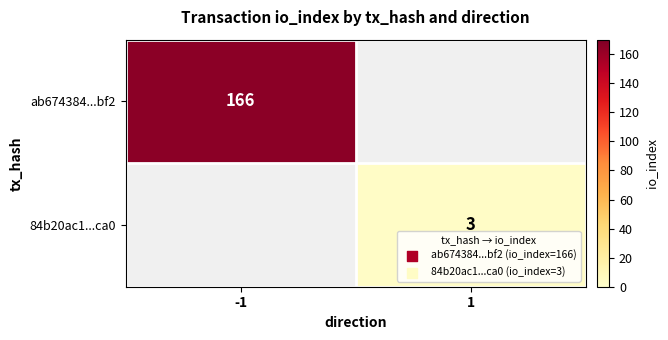

True or false: ab674384...bf2 has a value of 260.6 at -1.

False